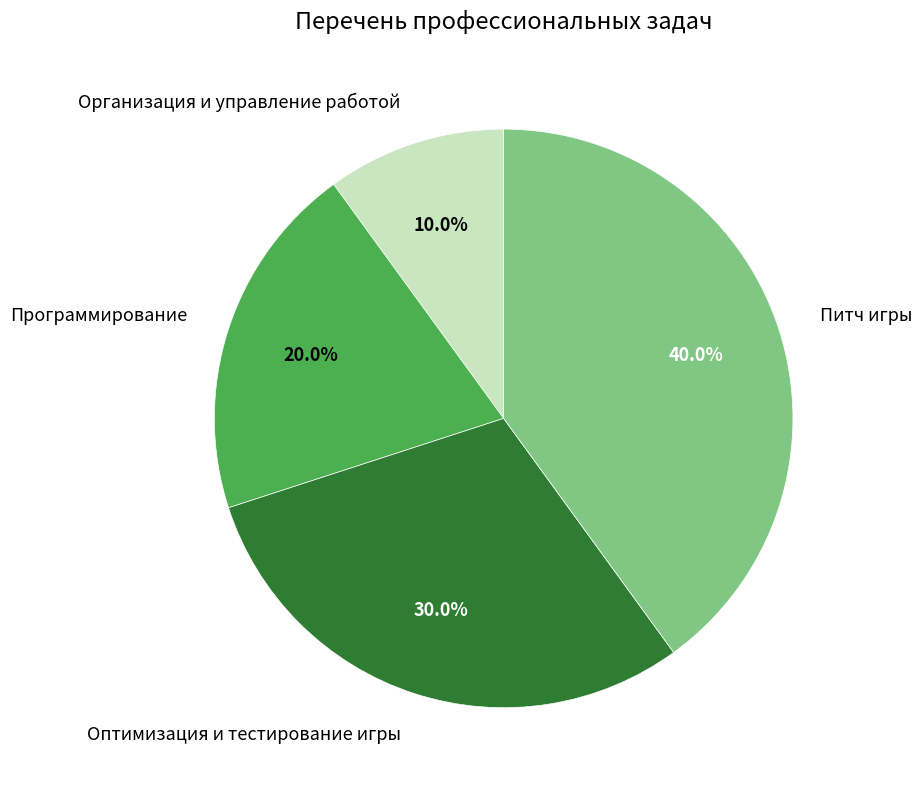

Is there a majority slice in this chart?

No